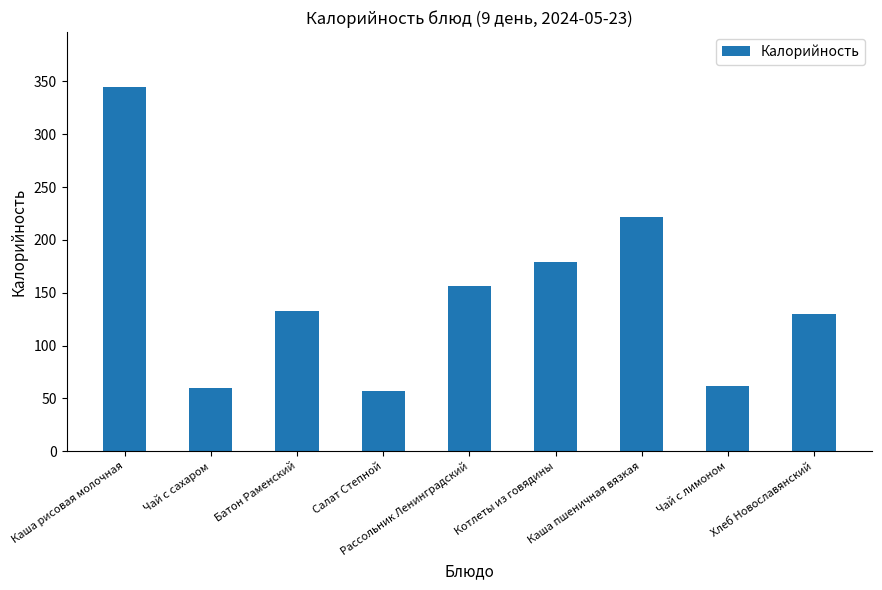

What is the greatest value displayed?

345.0